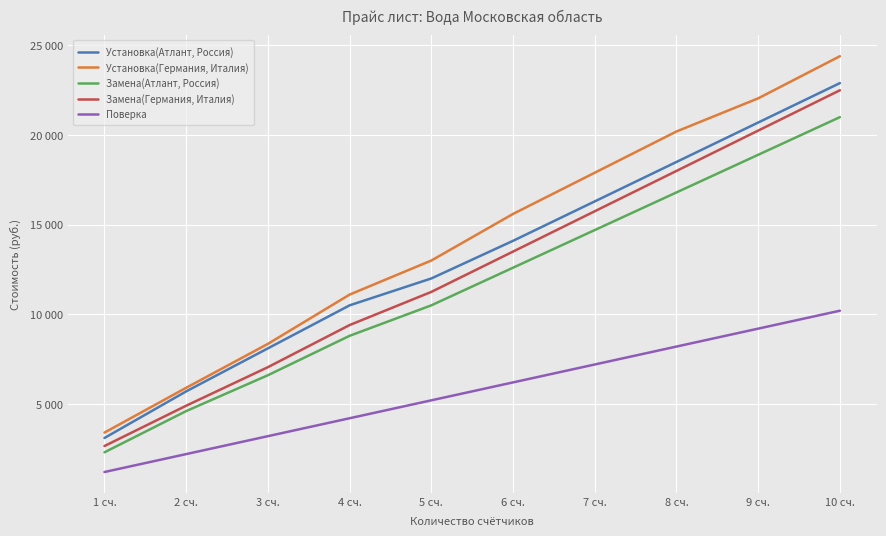

At which label does Поверка reach its peak?

10 сч.